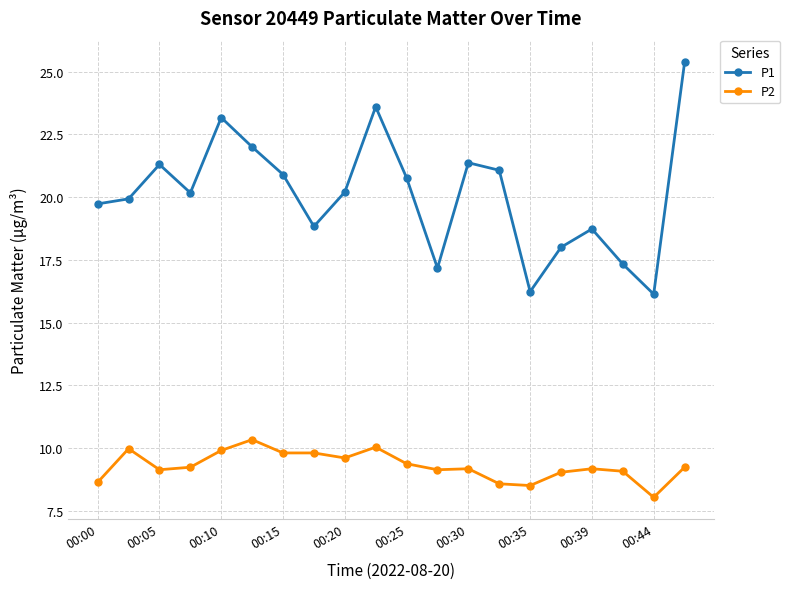

Which series has the largest total across all categories?

P1